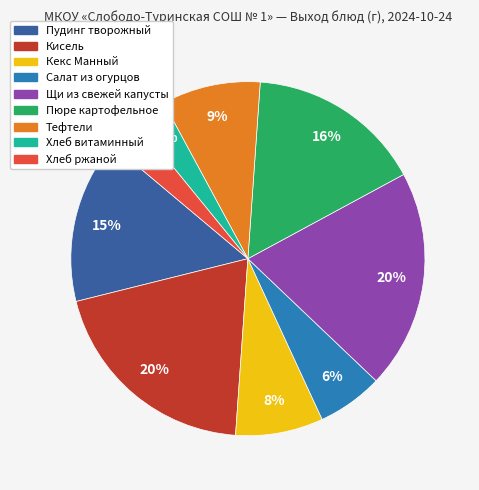

What is the ratio of the value at Кекс Манный to the value at Кисель?

0.4